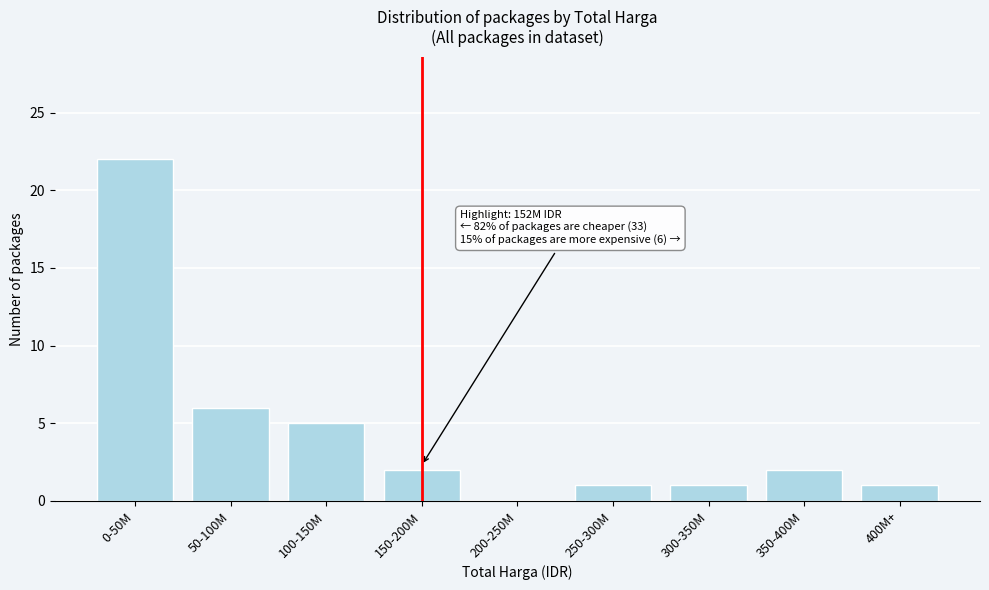

Reading left to right, list all the values displayed in this chart.

0-50M=22	50-100M=6	100-150M=5	150-200M=2	200-250M=0	250-300M=1	300-350M=1	350-400M=2	400M+=1